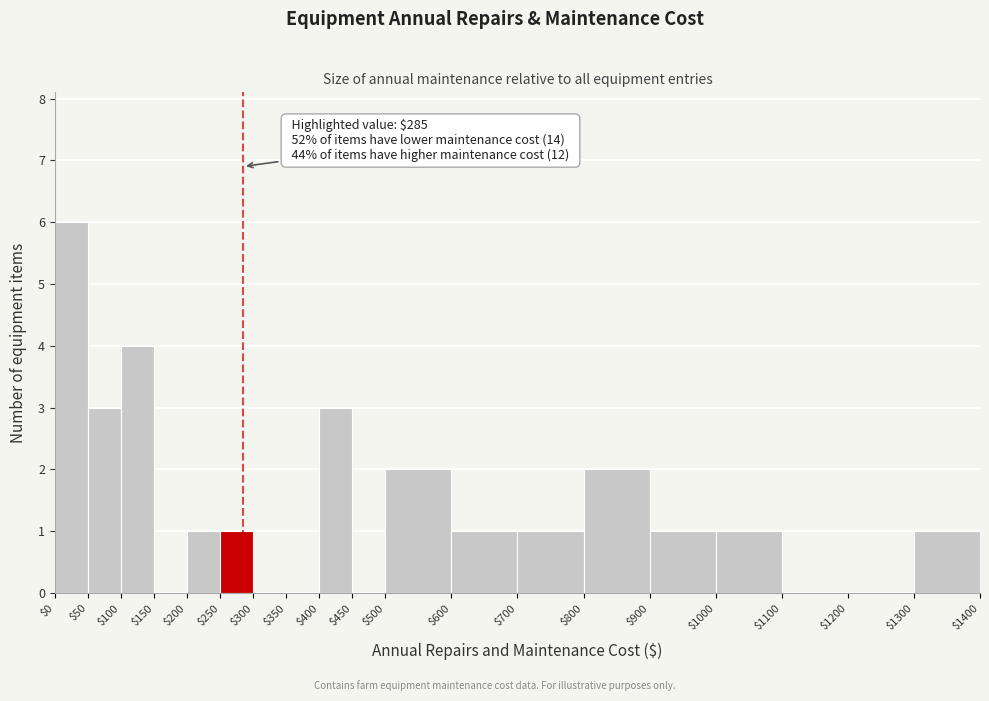

Which range on the x-axis has the tallest bar?

$0 to $50